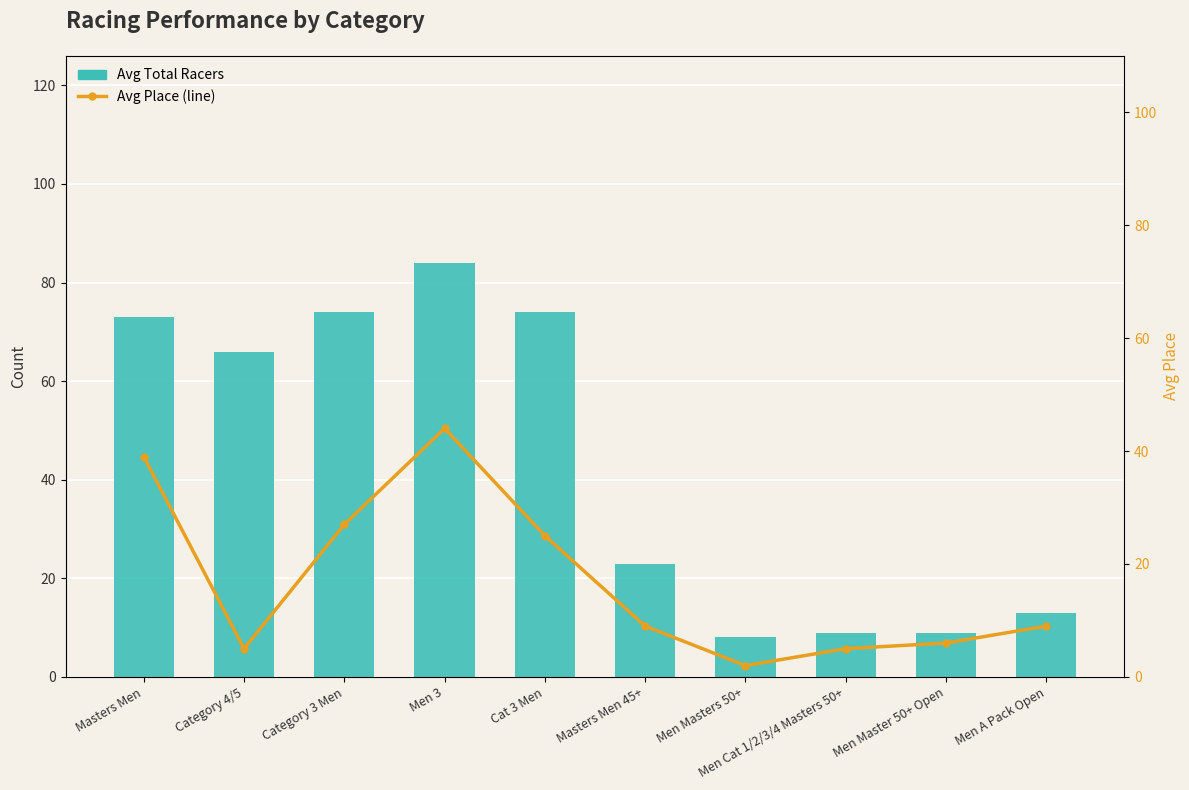

How many data points in Avg Total Racers are above 66?

4